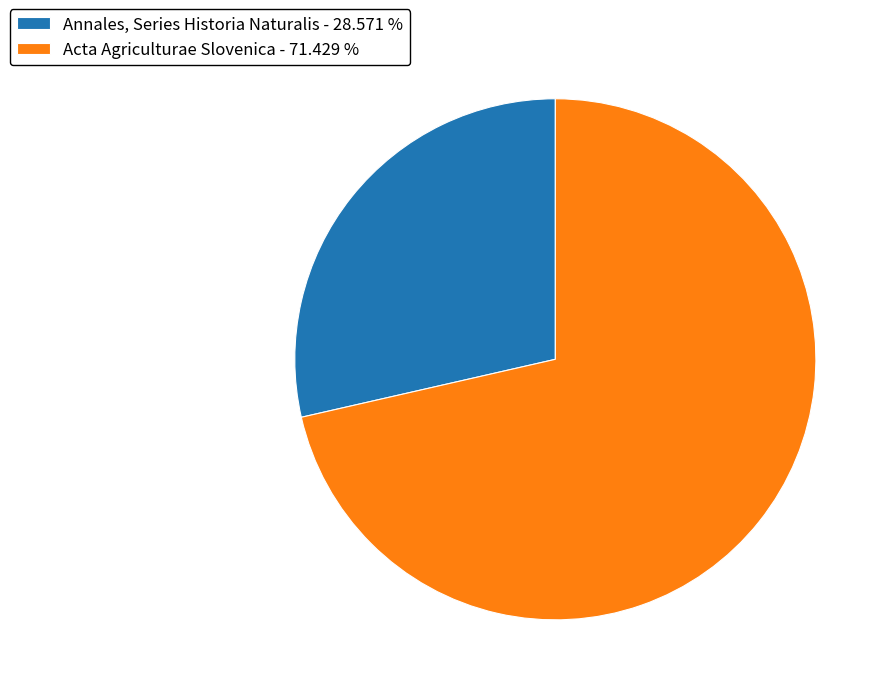

Combined, do Acta Agriculturae Slovenica - 71.429 % and Annales, Series Historia Naturalis - 28.571 % account for over 50%?

Yes